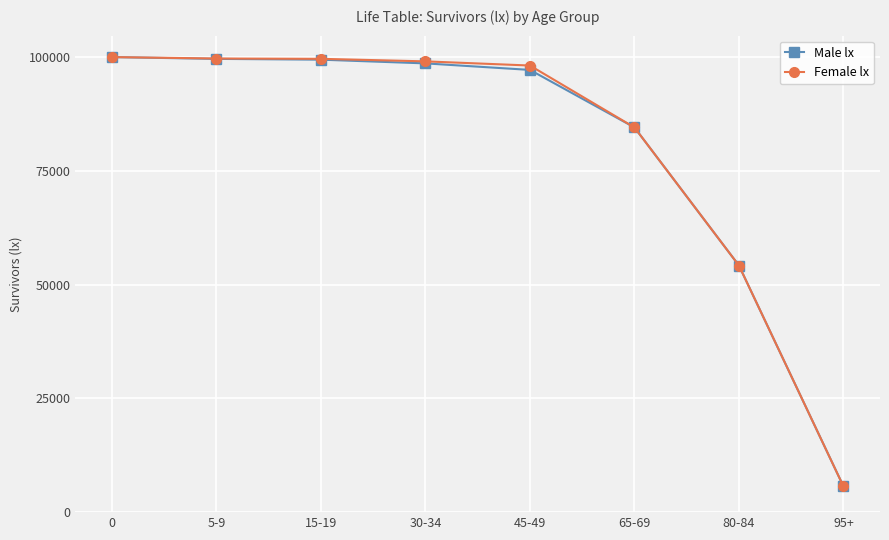

What is the sum of the Male lx values at 0 and 5-9?

199609